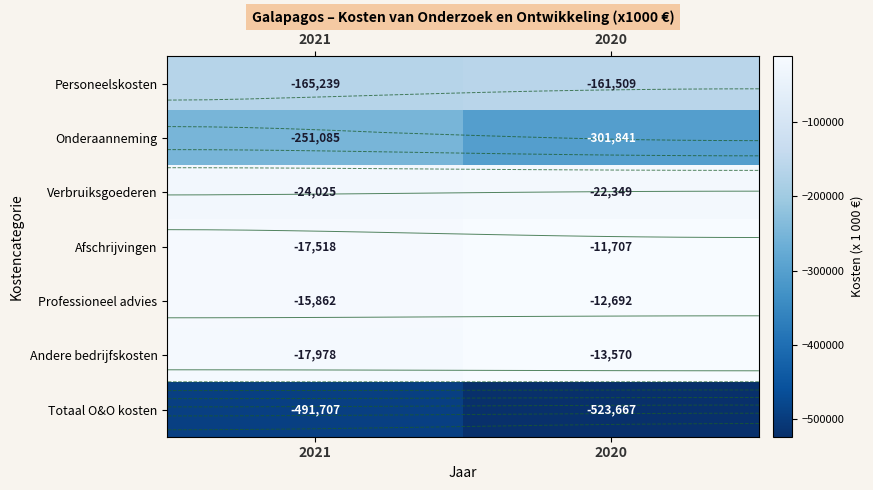

Which series has the widest spread of values?

Onderaanneming